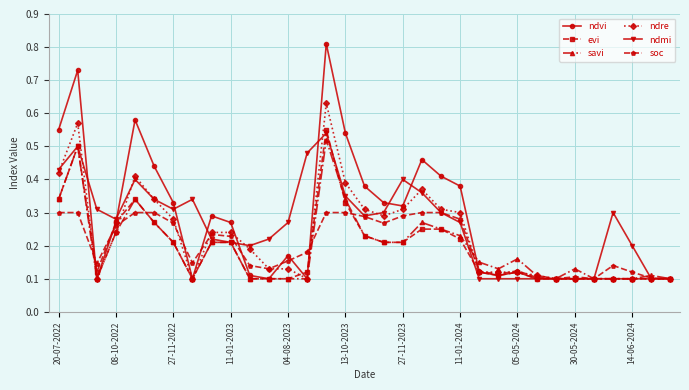

How many ndre values are between 0 and 1?

33